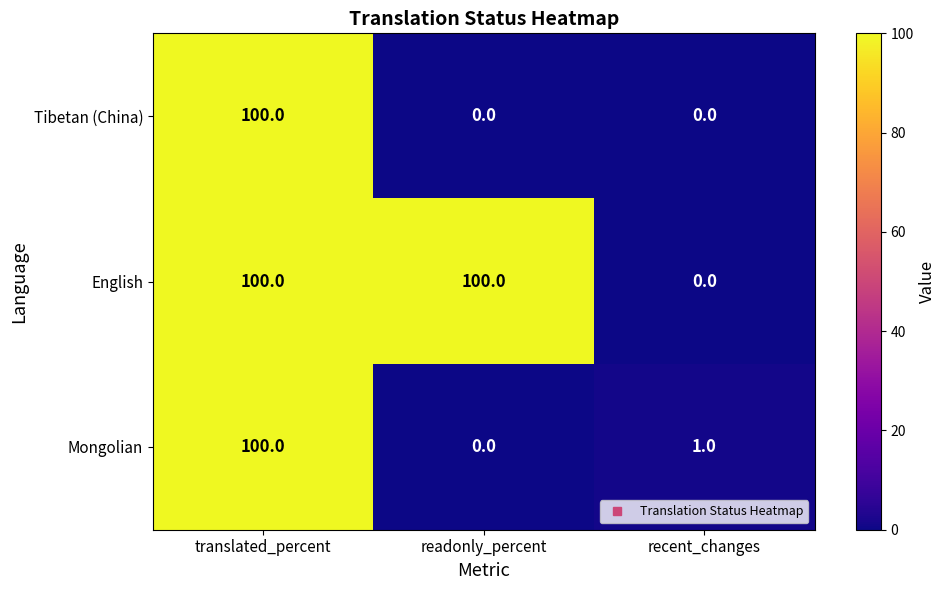

At which category is the sum across all series the highest?

translated_percent